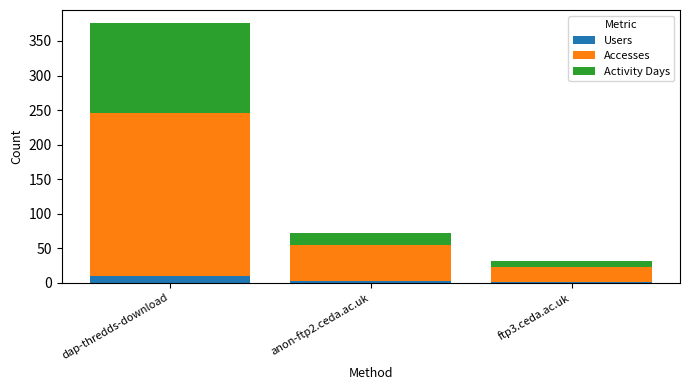

Count the number of categories in the chart.

3